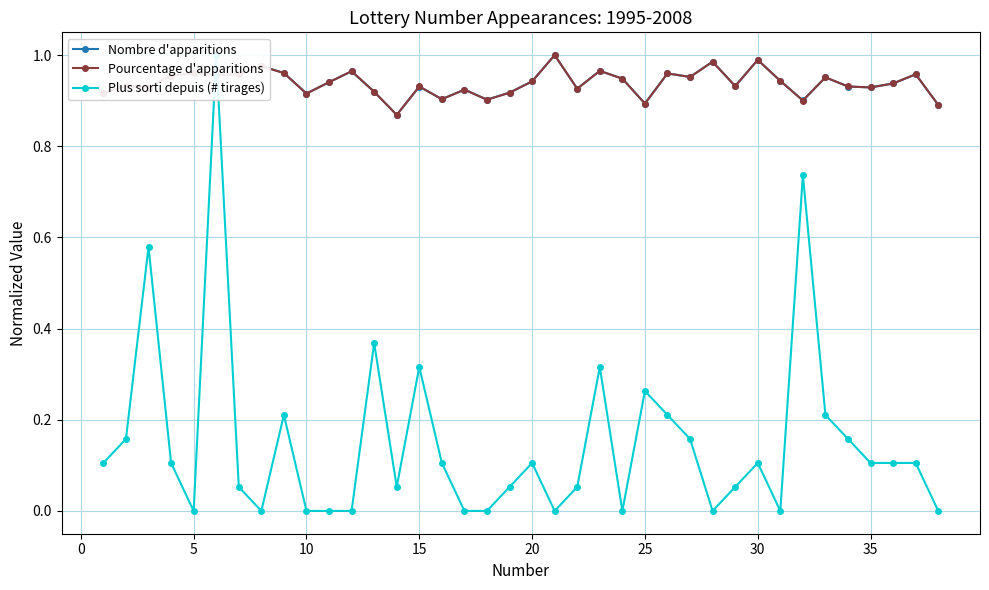

Reading left to right, list all the values displayed in this chart.

Nombre d'apparitions: 0.9	0.9	0.9	1.0	1.0	1.0	1.0	1.0	1.0	0.9	0.9	1.0	0.9	0.9	0.9	0.9	0.9	0.9	0.9	0.9	1.0	0.9	1.0	0.9	0.9	1.0	1.0	1.0	0.9	1.0	0.9	0.9	1.0	0.9	0.9	0.9	1.0	0.9
Pourcentage d'apparitions: 0.9	0.9	0.9	1.0	1.0	1.0	1.0	1.0	1.0	0.9	0.9	1.0	0.9	0.9	0.9	0.9	0.9	0.9	0.9	0.9	1.0	0.9	1.0	0.9	0.9	1.0	1.0	1.0	0.9	1.0	0.9	0.9	1.0	0.9	0.9	0.9	1.0	0.9
Plus sorti depuis (# tirages): 0.1	0.2	0.6	0.1	0.0	1.0	0.1	0.0	0.2	0.0	0.0	0.0	0.4	0.1	0.3	0.1	0.0	0.0	0.1	0.1	0.0	0.1	0.3	0.0	0.3	0.2	0.2	0.0	0.1	0.1	0.0	0.7	0.2	0.2	0.1	0.1	0.1	0.0